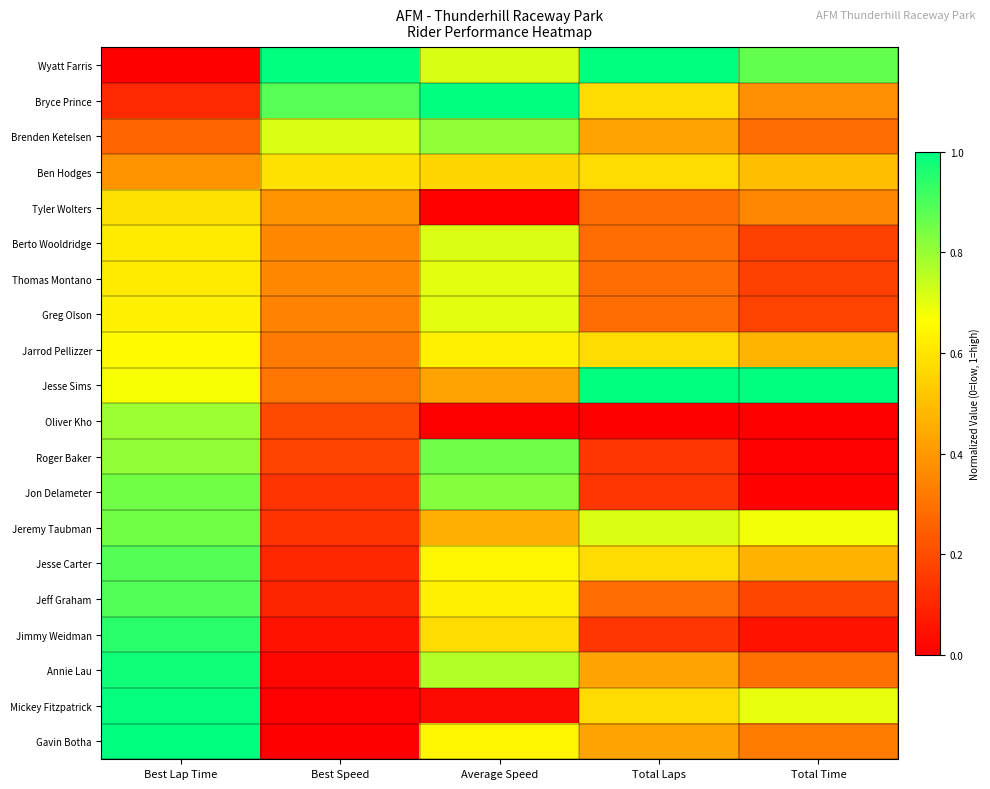

What is the greatest value displayed?

1.0